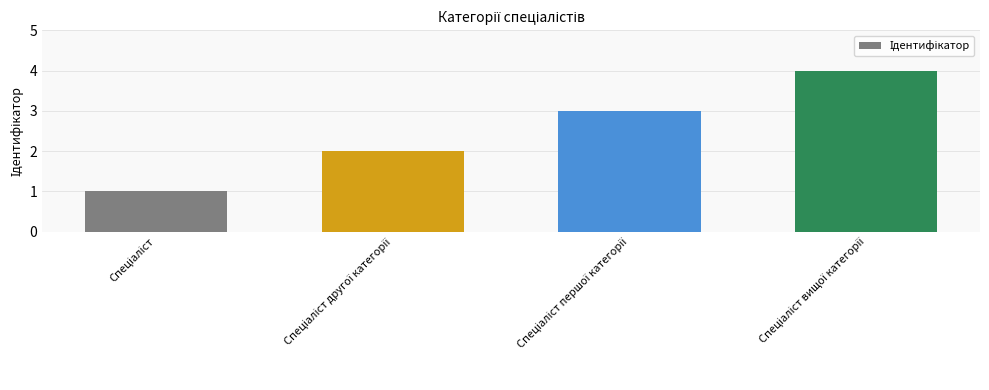

Reading left to right, what are all the values shown in this chart?

1	2	3	4